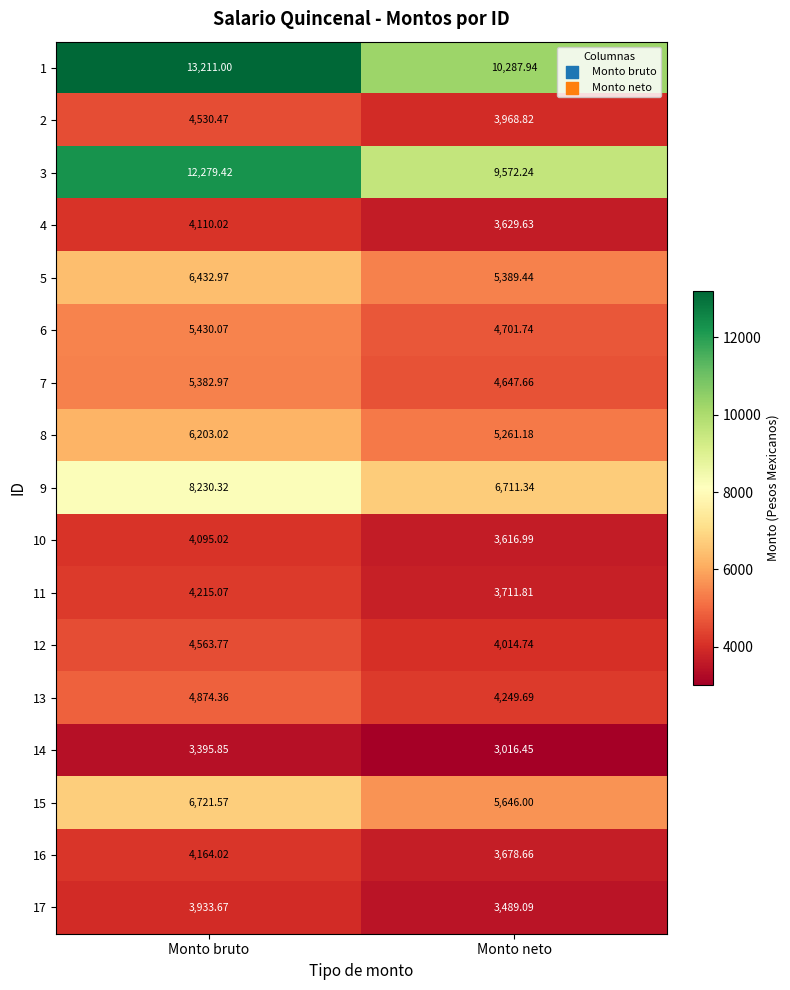

Which category has the lowest value across all series?

Monto neto